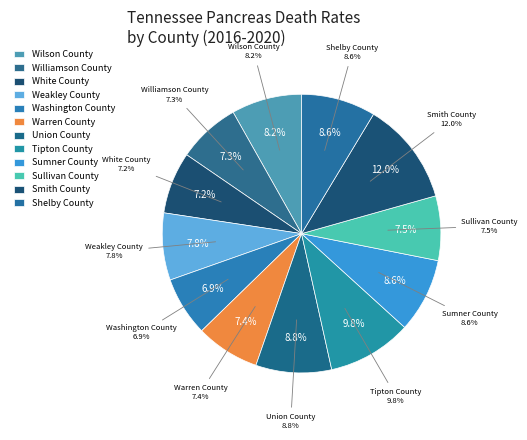

Is there any slice that represents more than half of the pie?

No